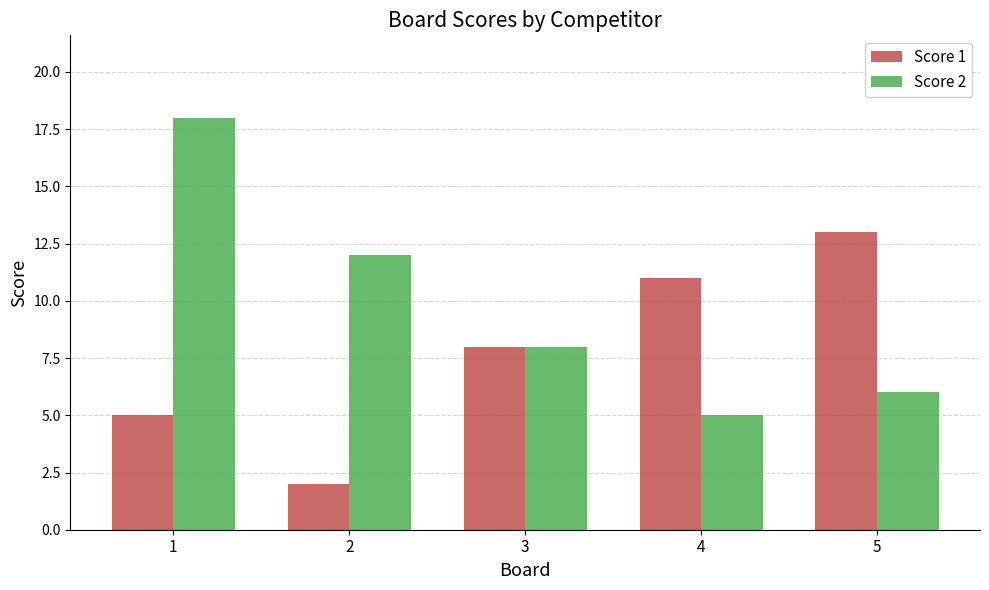

The value of Score 1 at 2 is 3. True or false?

False